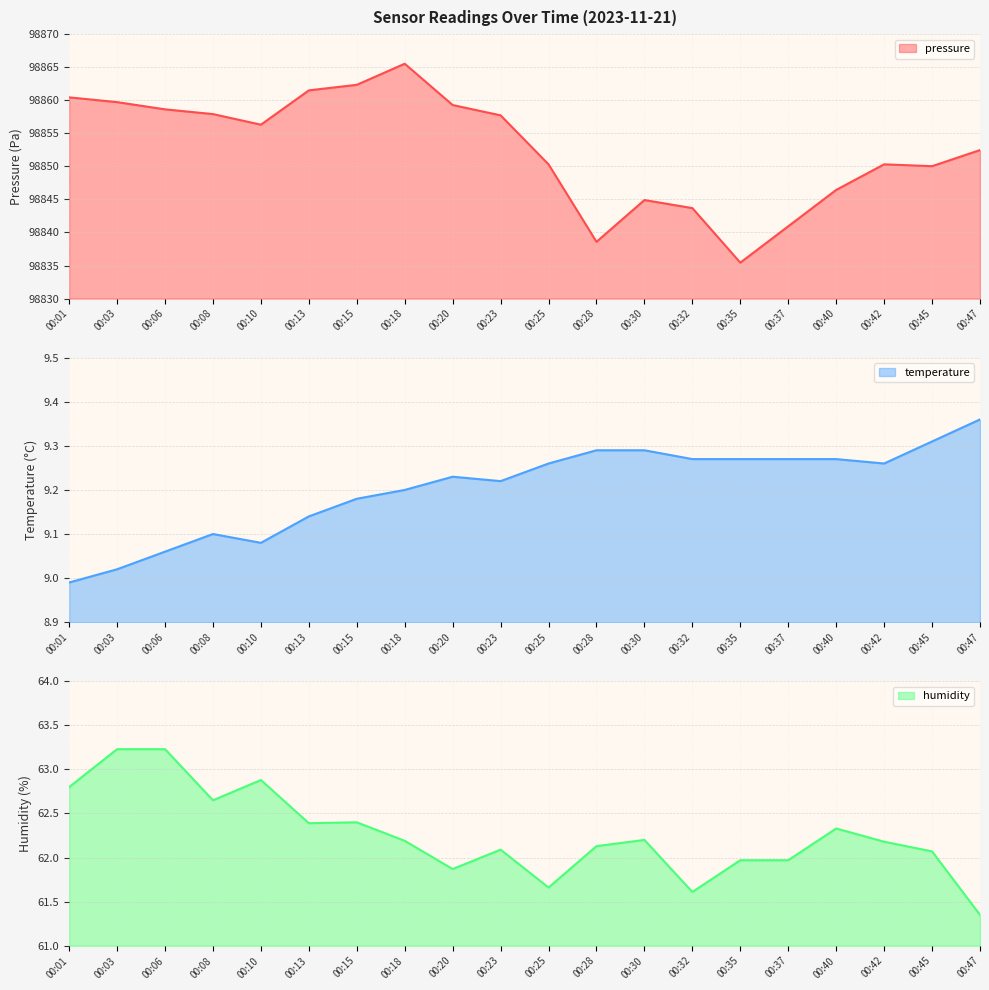

Which series has the widest spread of values?

pressure